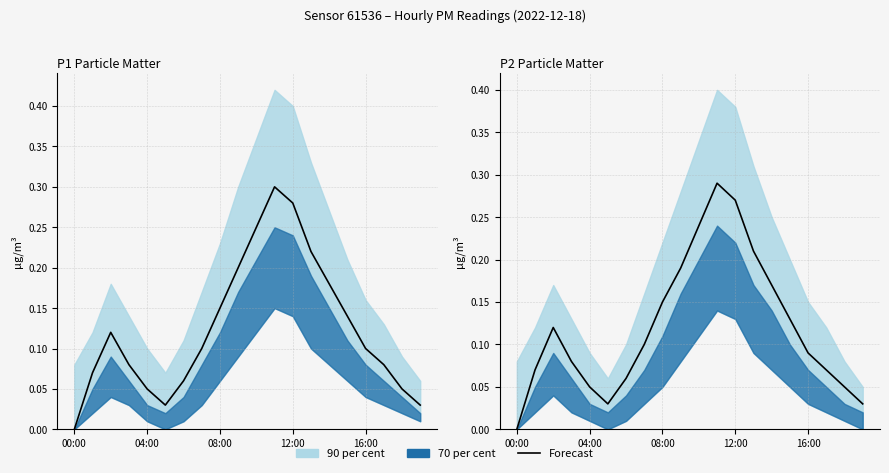

True or false: the data shows 0.1 at 18.

True